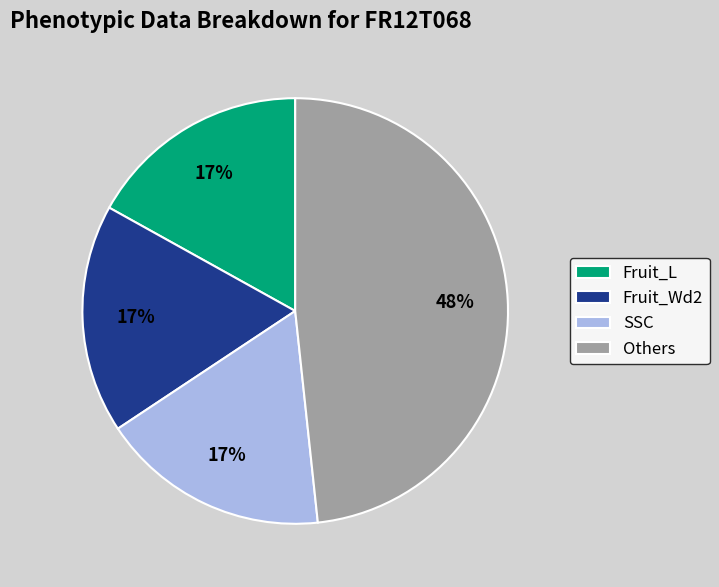

To the nearest percent, what is the difference between the largest and smallest slice percentages?

31%